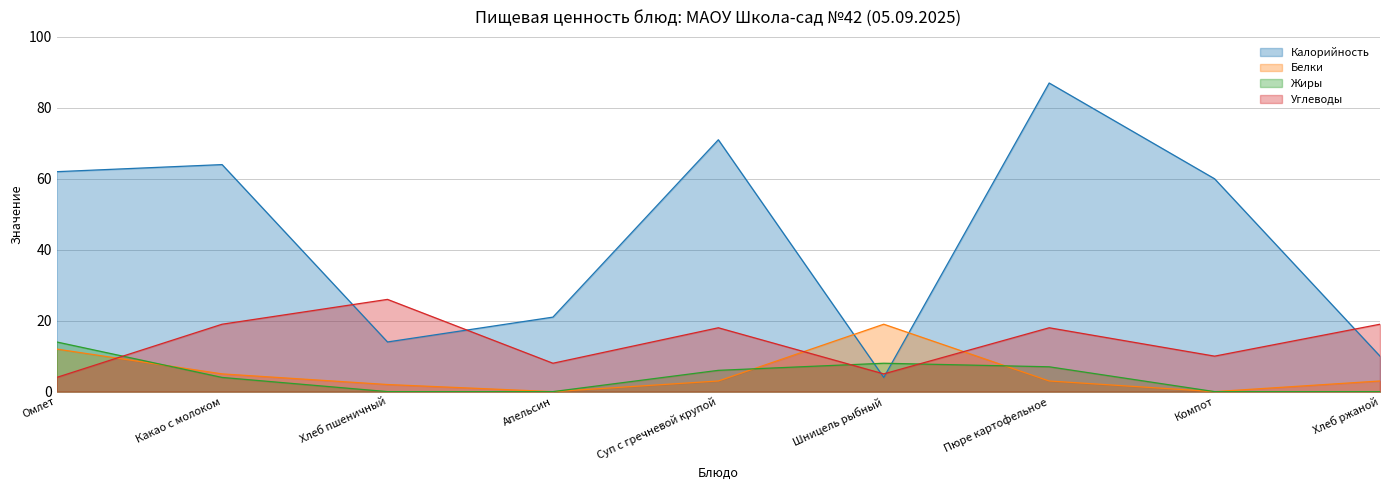

Reading right to left, what are all the values shown in this chart?

Калорийность: Хлеб ржаной=10	Компот=60	Пюре картофельное=87	Шницель рыбный=4	Суп с гречневой крупой=71	Апельсин=21	Хлеб пшеничный=14	Какао с молоком=64	Омлет=62
Белки: Хлеб ржаной=3	Компот=0	Пюре картофельное=3	Шницель рыбный=19	Суп с гречневой крупой=3	Апельсин=0	Хлеб пшеничный=2	Какао с молоком=5	Омлет=12
Жиры: Хлеб ржаной=0	Компот=0	Пюре картофельное=7	Шницель рыбный=8	Суп с гречневой крупой=6	Апельсин=0	Хлеб пшеничный=0	Какао с молоком=4	Омлет=14
Углеводы: Хлеб ржаной=19	Компот=10	Пюре картофельное=18	Шницель рыбный=5	Суп с гречневой крупой=18	Апельсин=8	Хлеб пшеничный=26	Какао с молоком=19	Омлет=4